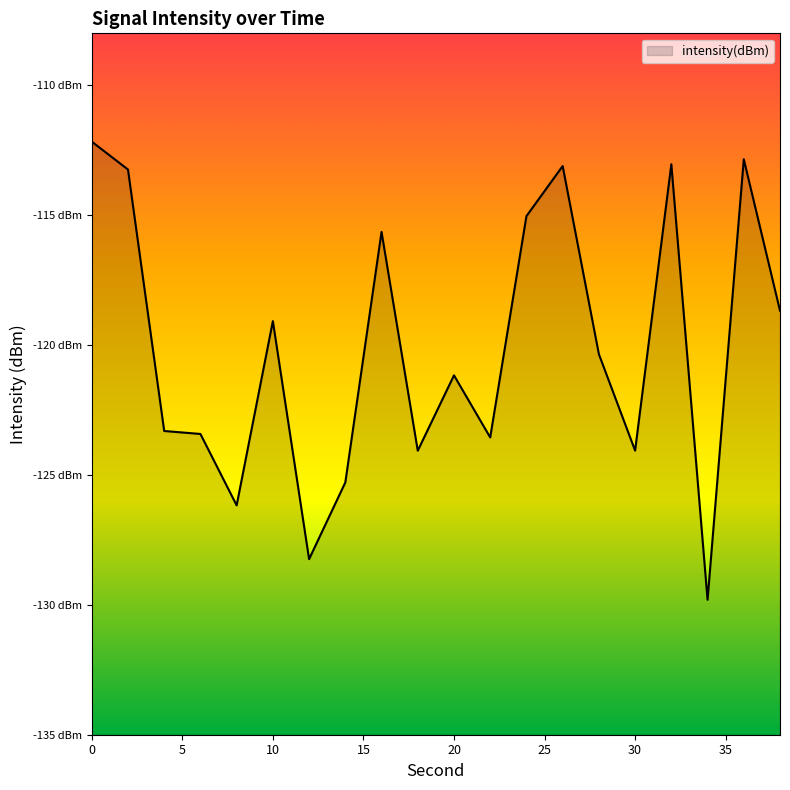

Which has a higher value, 18 or 22?

22